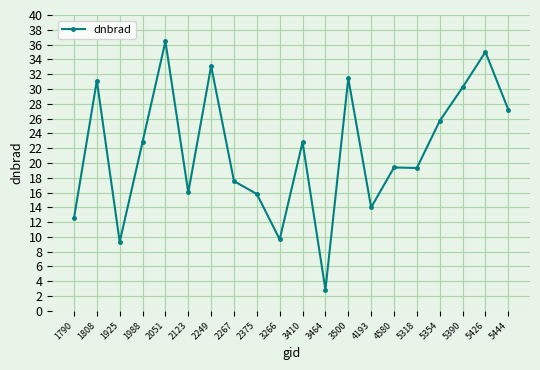

Where is the first local minimum?

1925